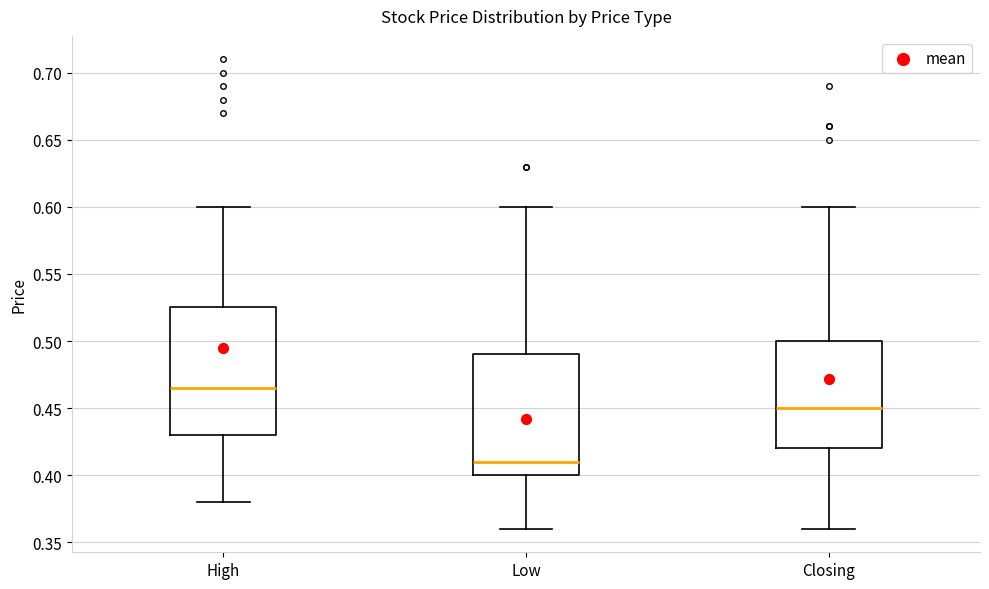

Comparing the boxes themselves (not the whiskers), which one is the tallest?

High